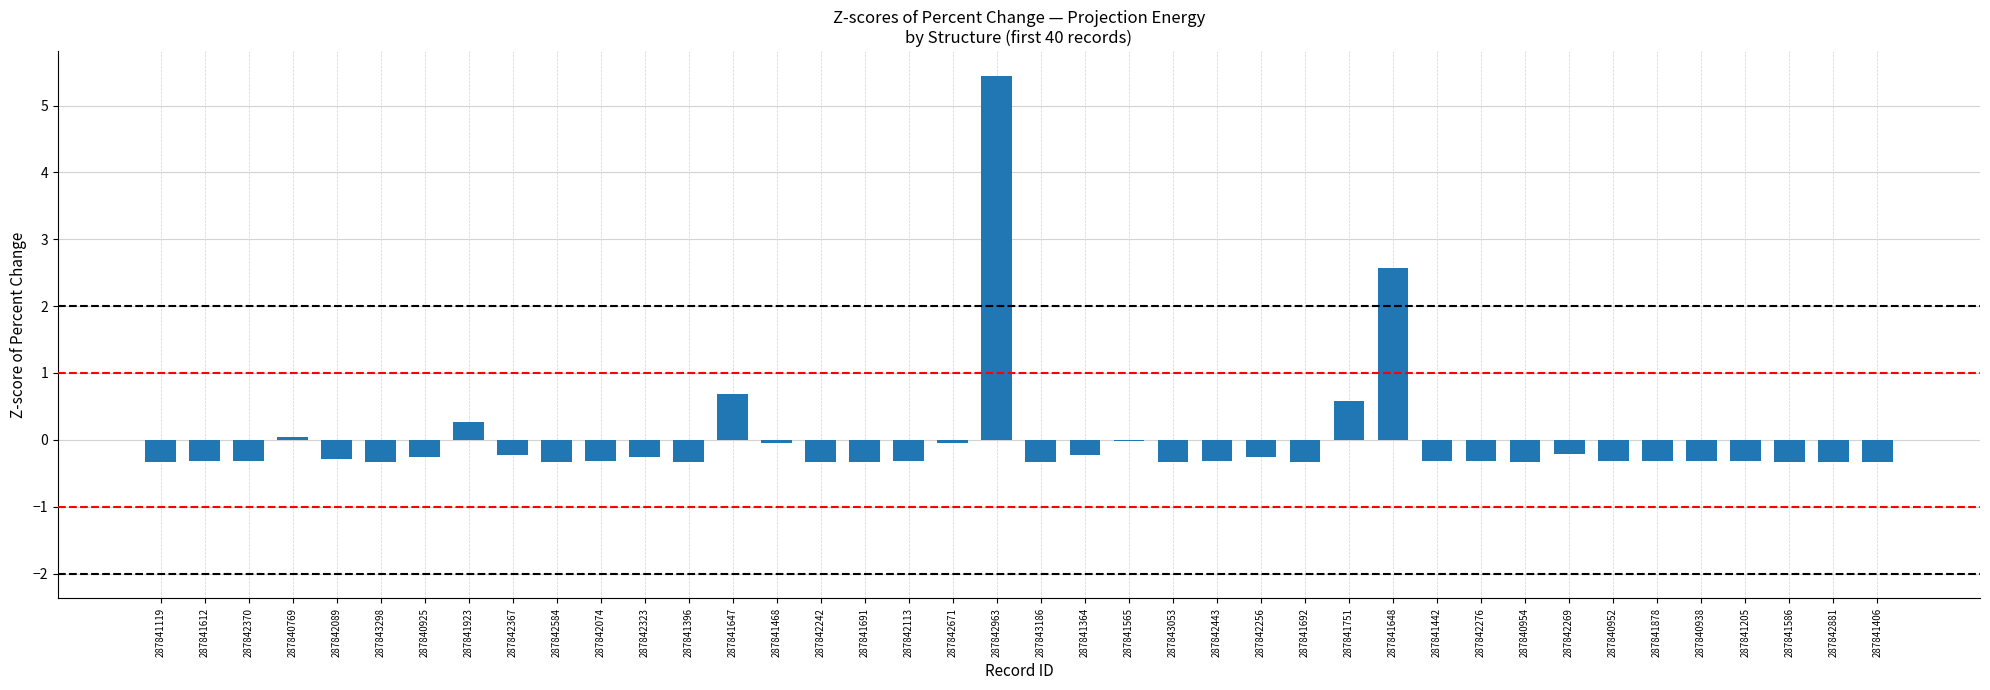

What is the maximum value shown in the chart?

5.4